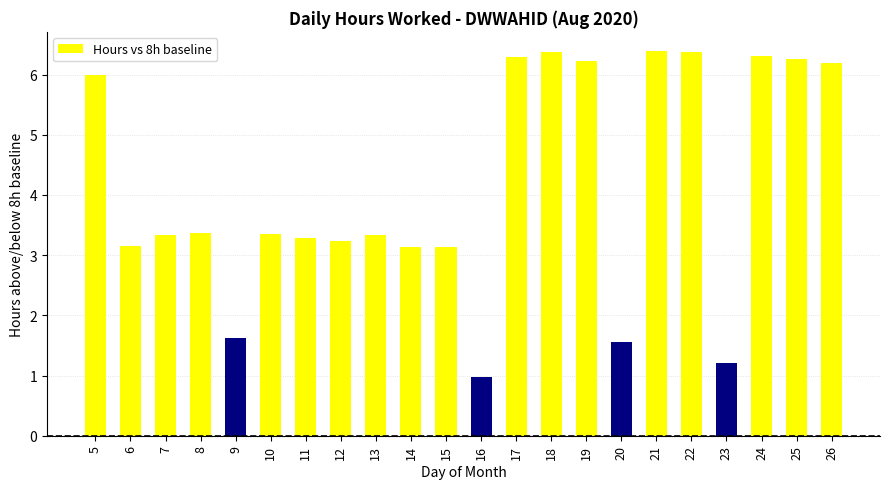

The chart shows a value of 4.4 at 11. True or false?

False